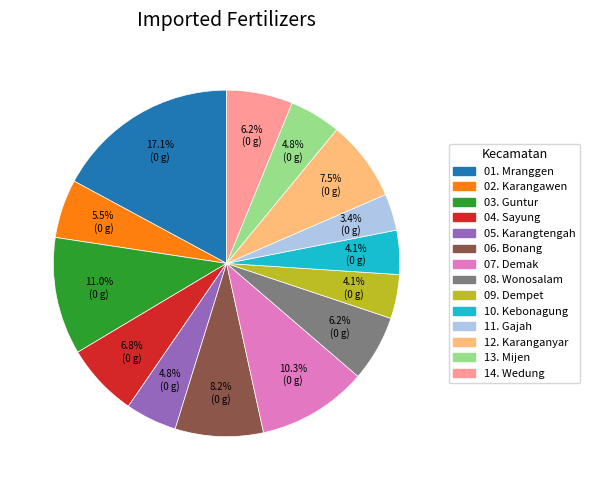

Which has a higher value, 02. Karangawen or 07. Demak?

07. Demak